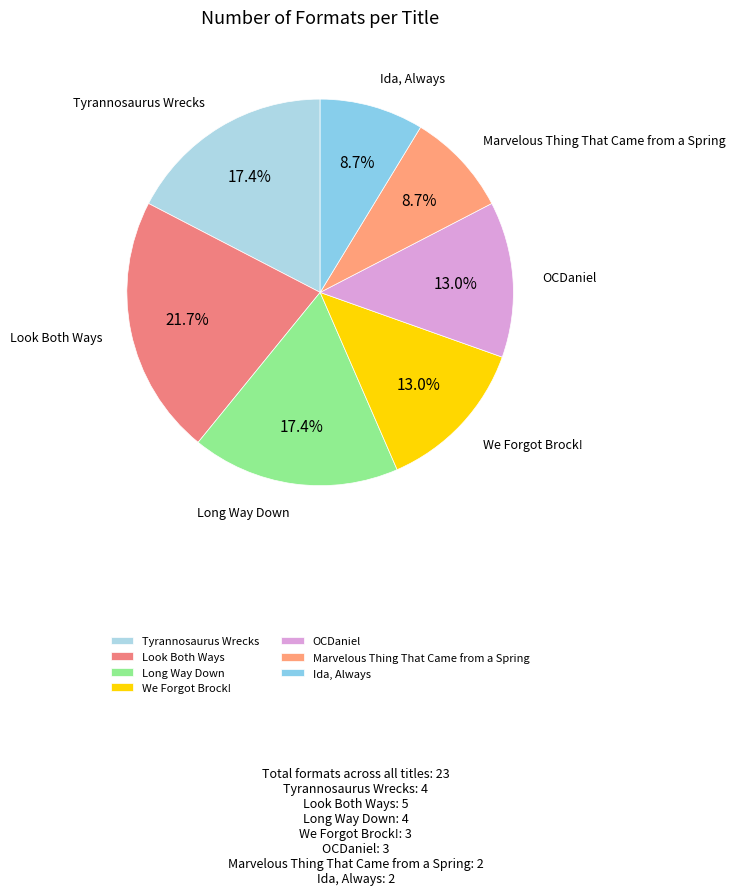

Which slice is the largest?

Look Both Ways